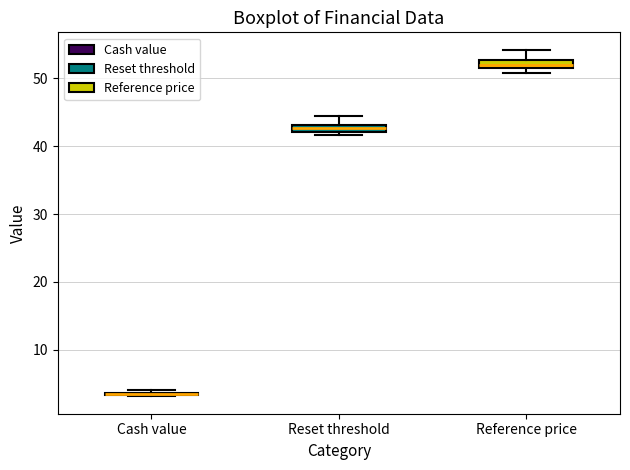

Where is the upper edge of the box for Reset threshold on the y-axis? The values are not printed on the chart, so give them approximately, as read against the axis.

43